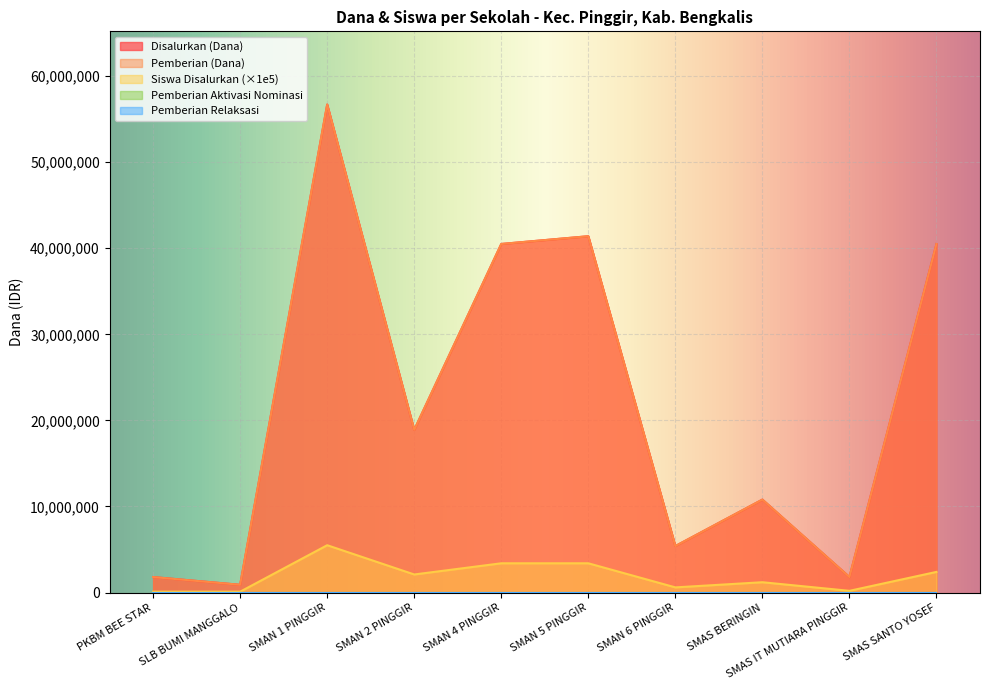

True or false: Disalurkan (Dana) and Pemberian (Dana) cross at least once.

False